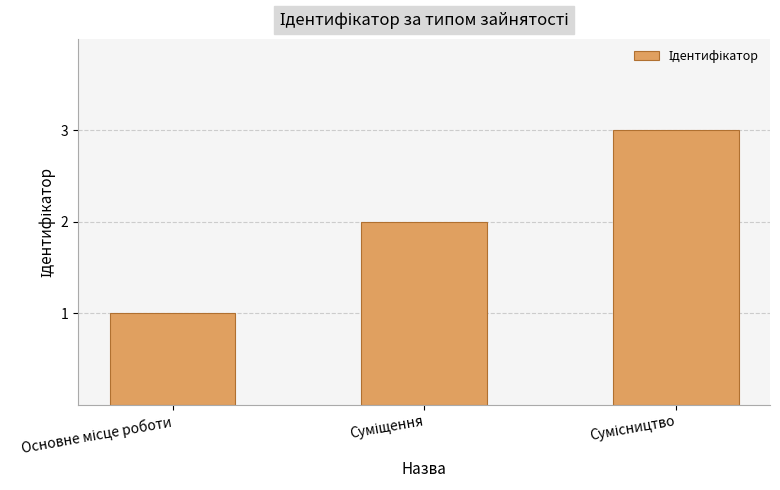

What is the sum of all values?

6